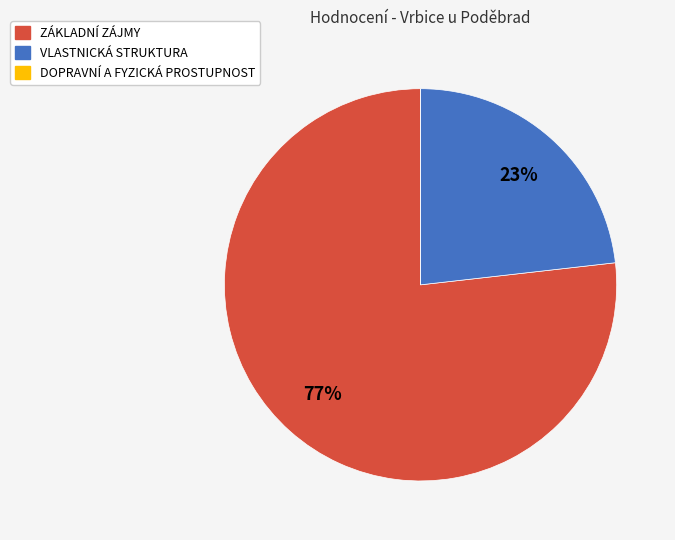

To the nearest percent, what is the difference between the largest and smallest slice percentages?

77%